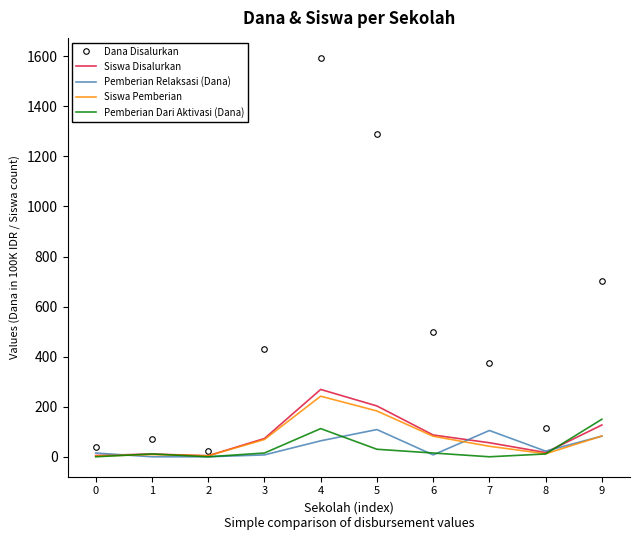

List the series in order of their peak value, lowest first.

Pemberian Relaksasi (Dana), Pemberian Dari Aktivasi (Dana), Siswa Pemberian, Siswa Disalurkan, Dana Disalurkan